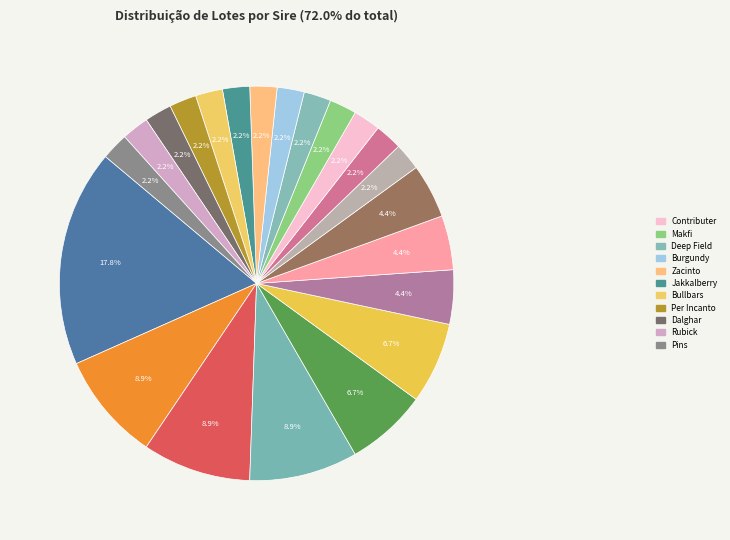

Which category has the biggest portion of the pie?

Sacred Falls